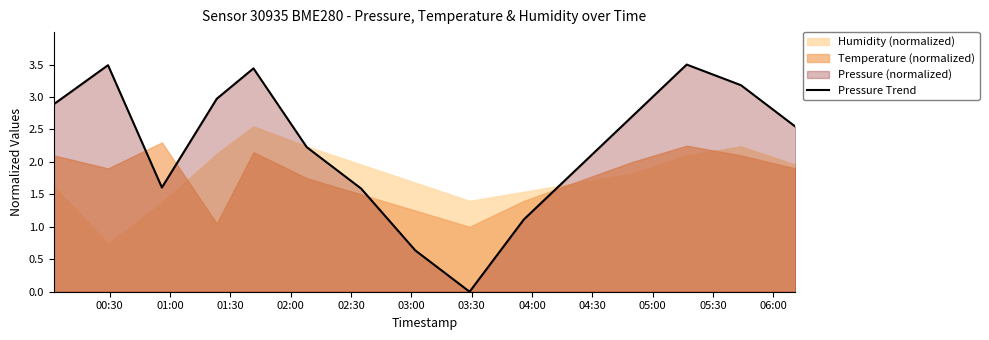

What is the maximum value for Pressure Trend?

3.5